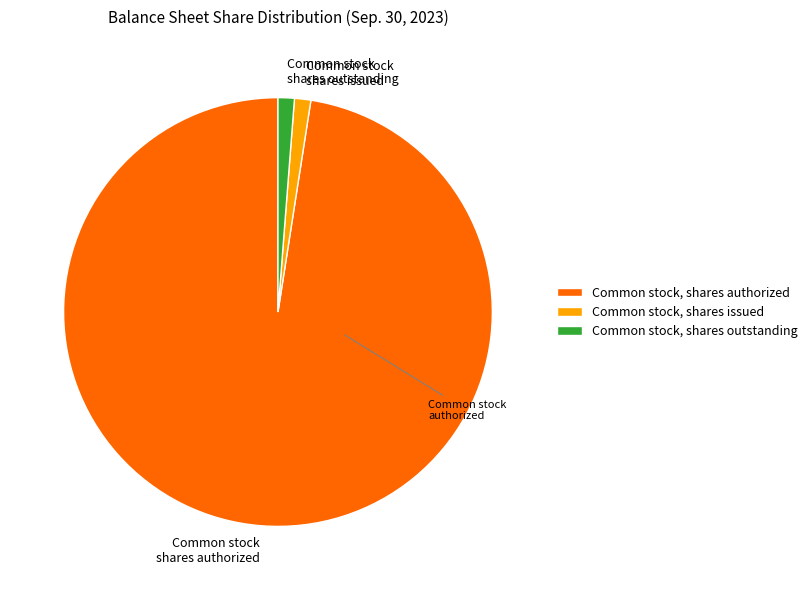

Combined, do Common stock shares authorized and Common stock shares issued account for over 50%?

Yes